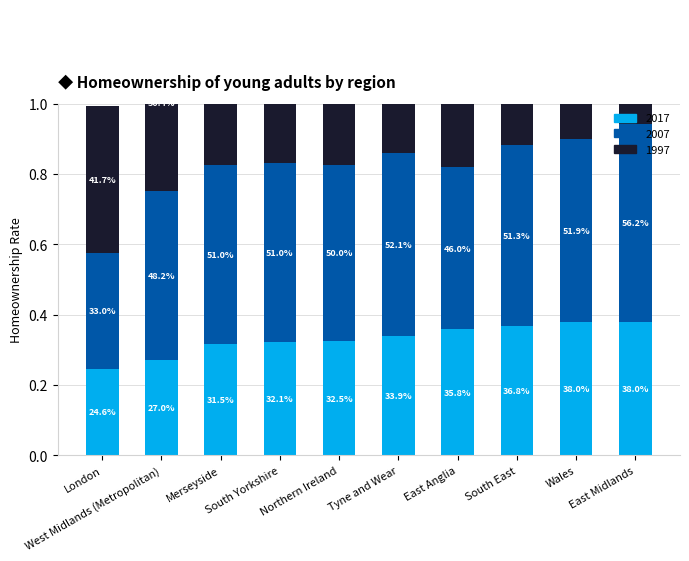

What are all the series names shown in the legend?

2017, 2007, 1997